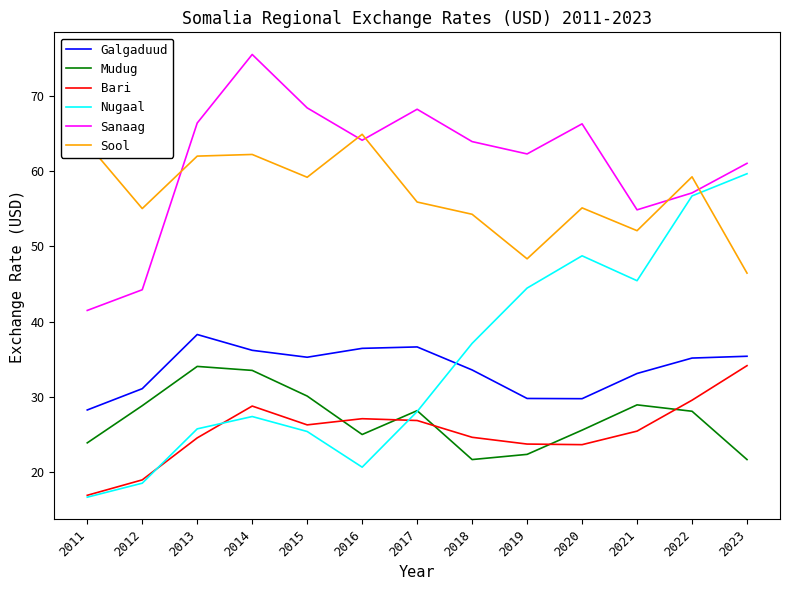

True or false: Bari has a value of 16.5 at 2013.

False